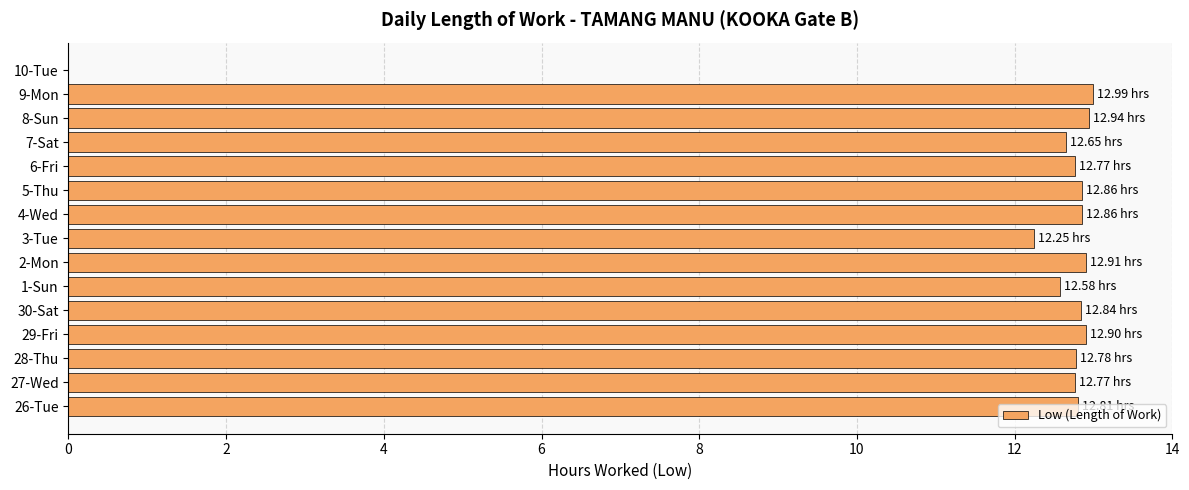

Between 5-Thu and 3-Tue, which is larger?

5-Thu